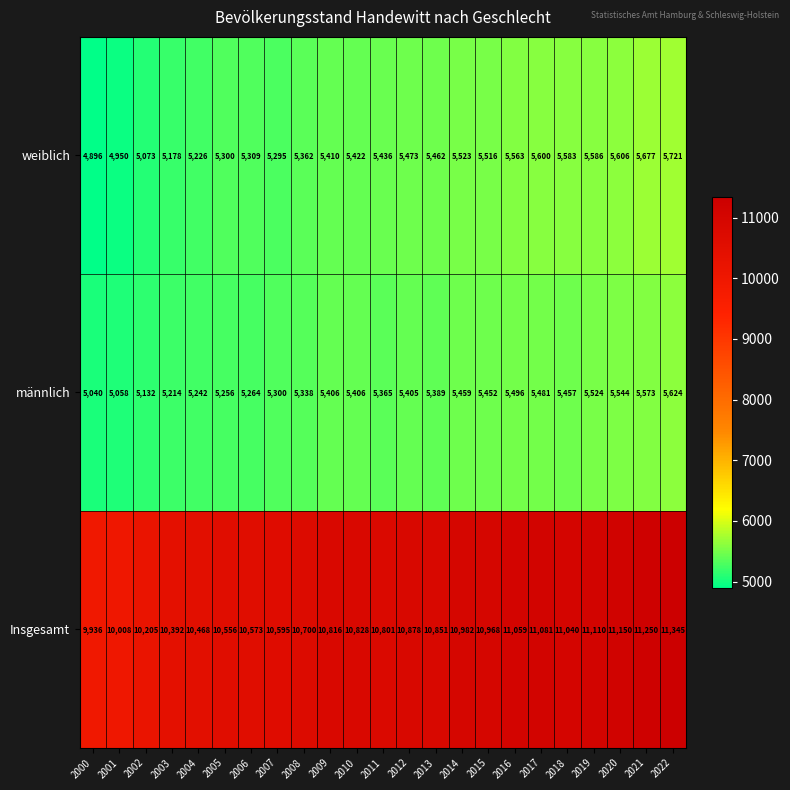

What is the difference between the maximum and second lowest values in the Insgesamt series?

1337